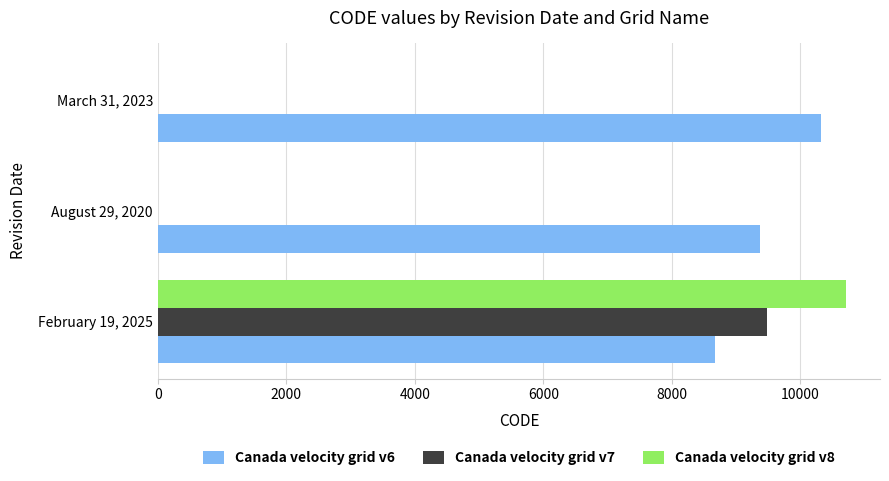

What is the greatest value displayed?

10707